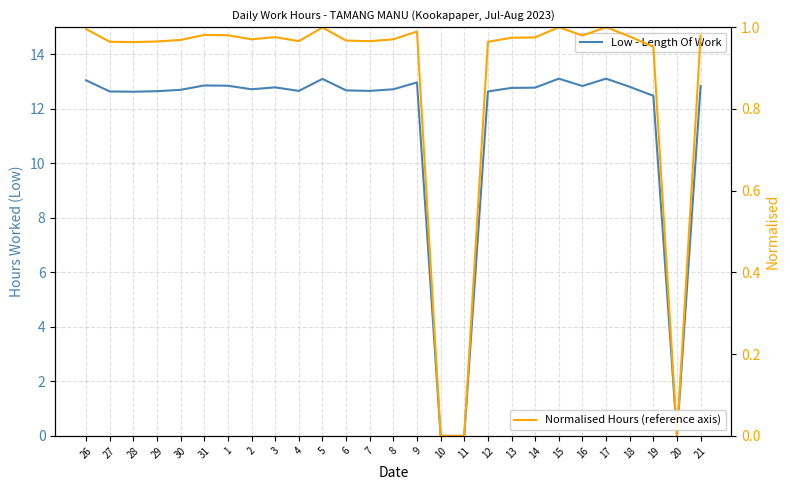

Where is the first local maximum for Normalised Hours (reference axis)?

31